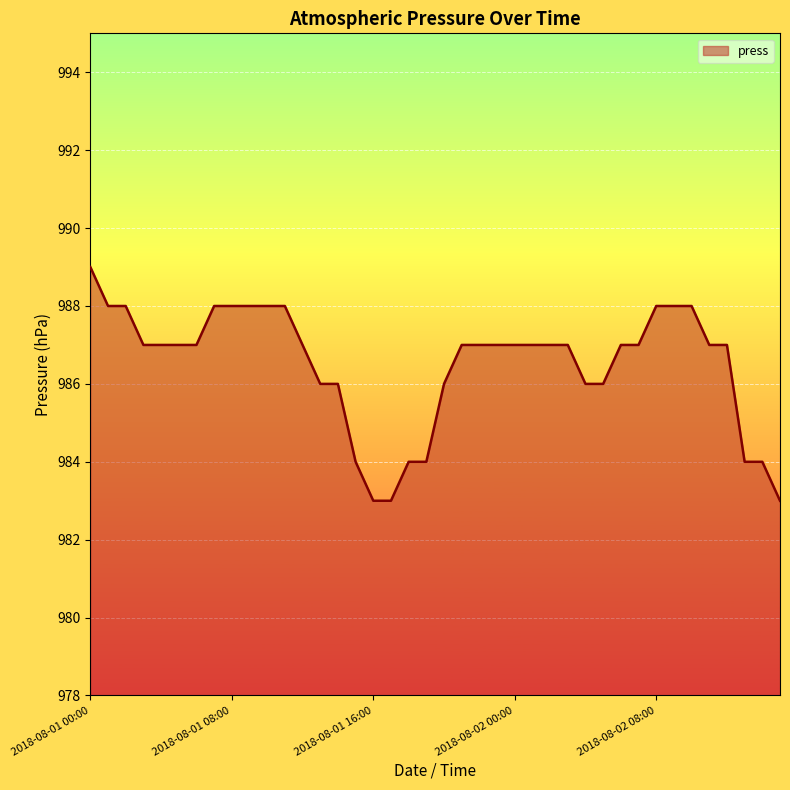

How many series are shown in this chart?

1